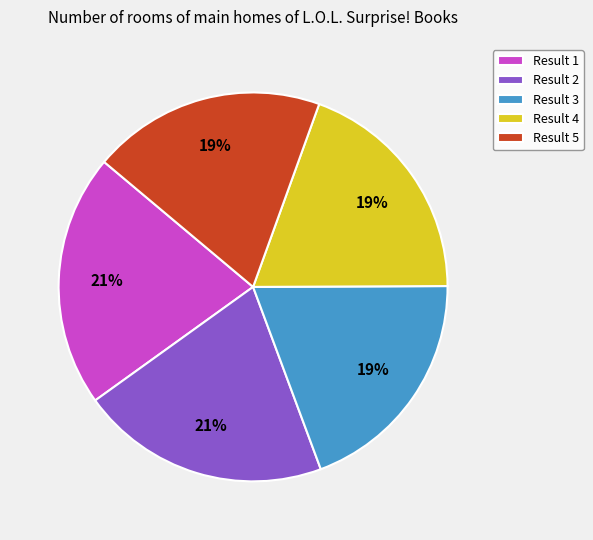

How many slices are in this pie chart?

5